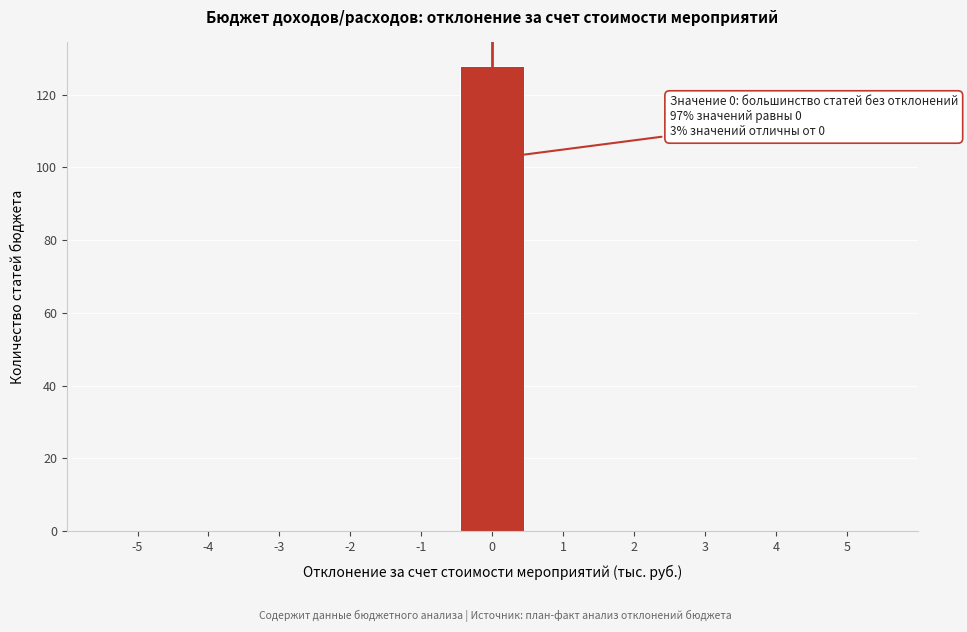

Which range on the x-axis has the tallest bar?

-0.5 to 0.5